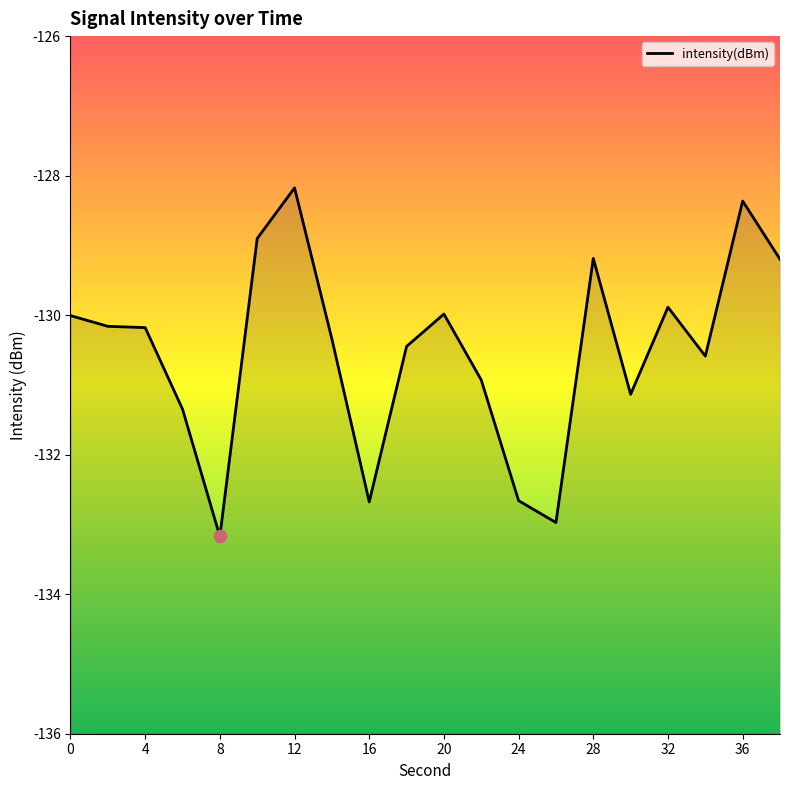

Which has a higher value, 20 or 10?

10